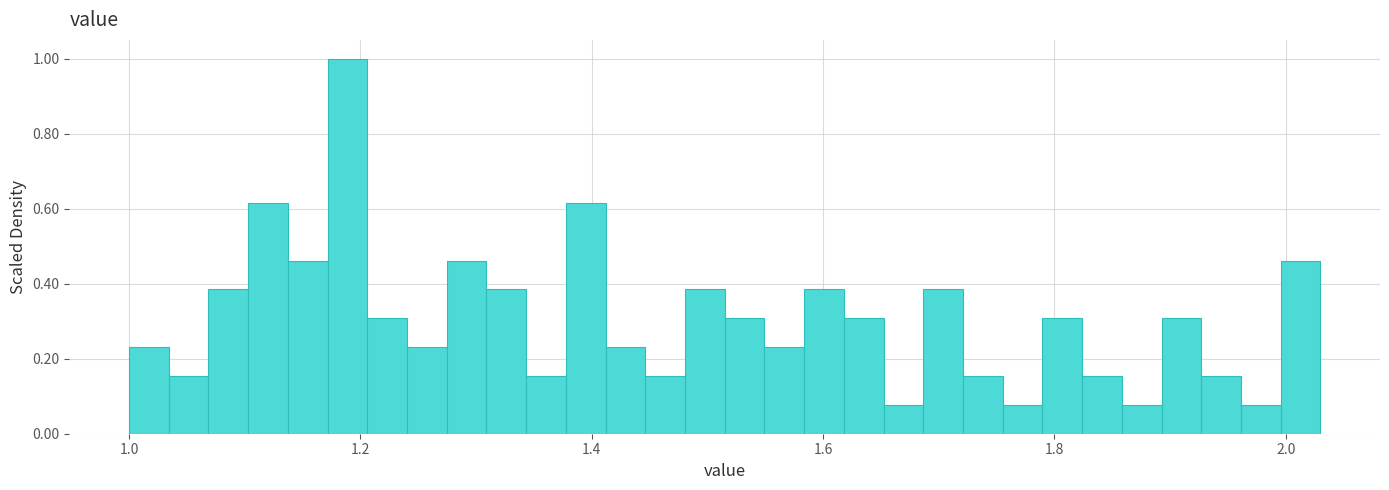

Around what value on the x-axis is the tallest bar? Give the approximate position of its centre, as read against the axis.

1.18